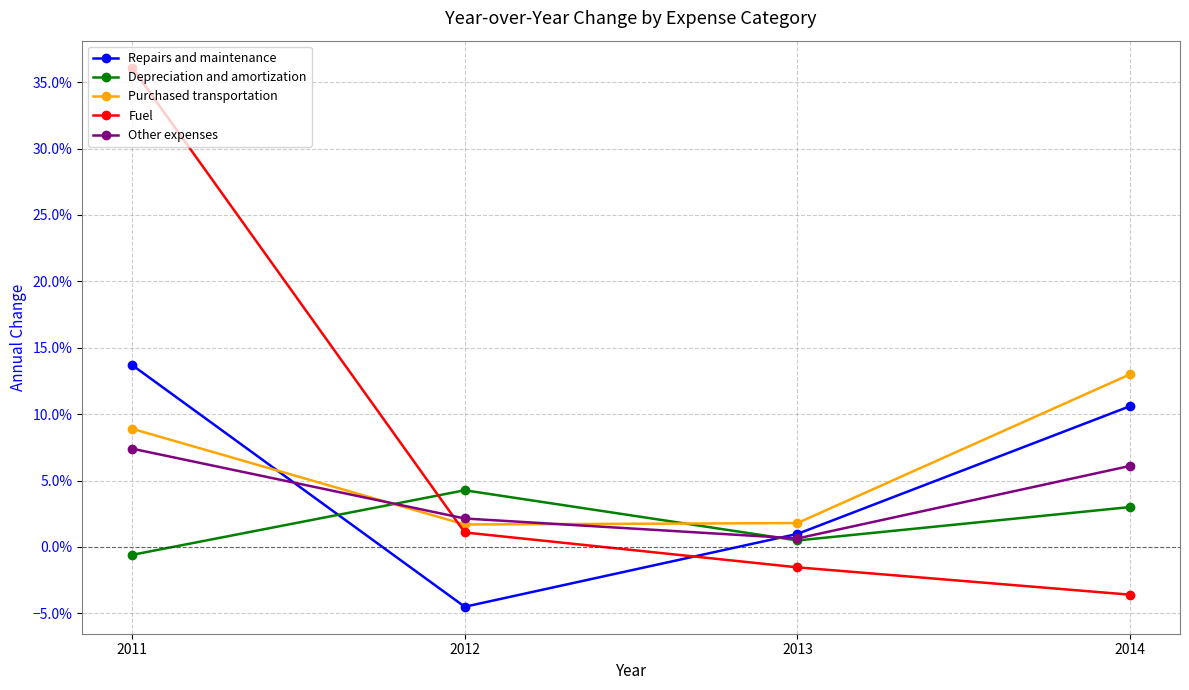

Which category has the lowest value in the Fuel series?

2014